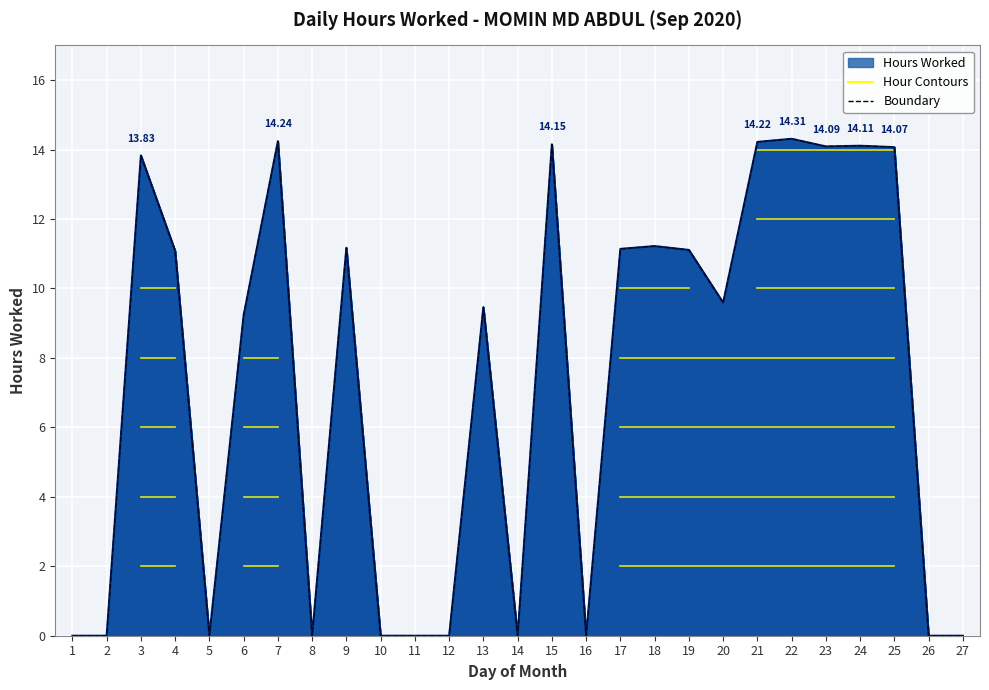

At which category does the data reach its first local peak?

3